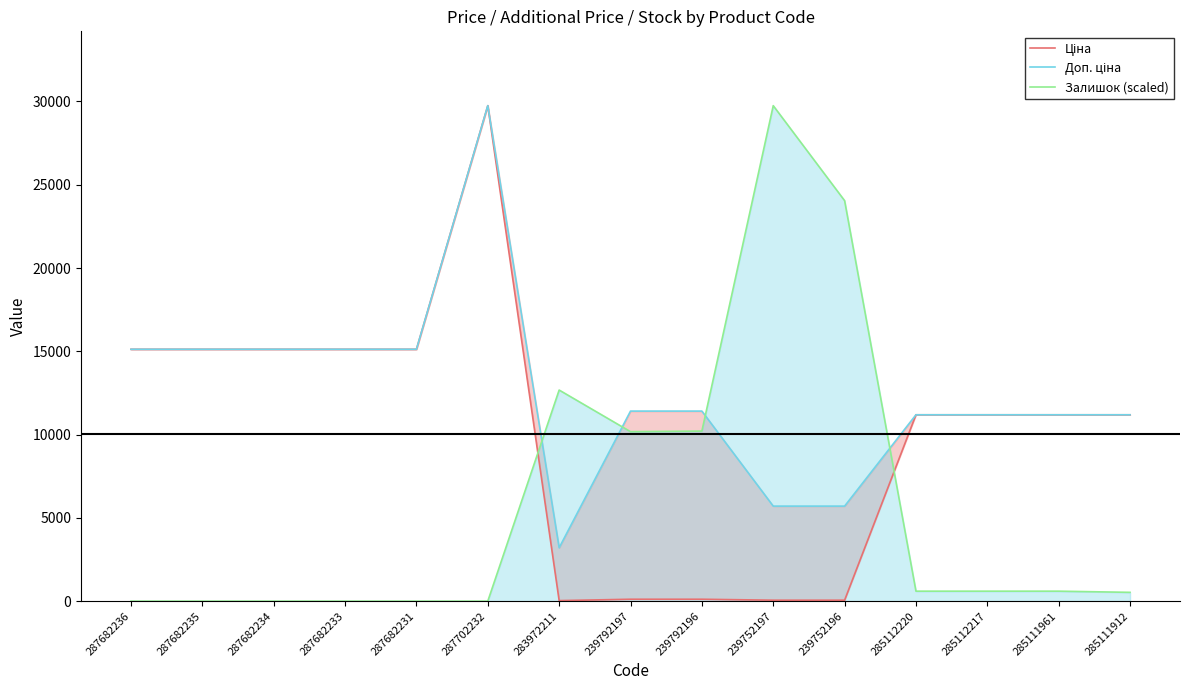

What is the maximum value for Залишок (scaled)?

29747.2